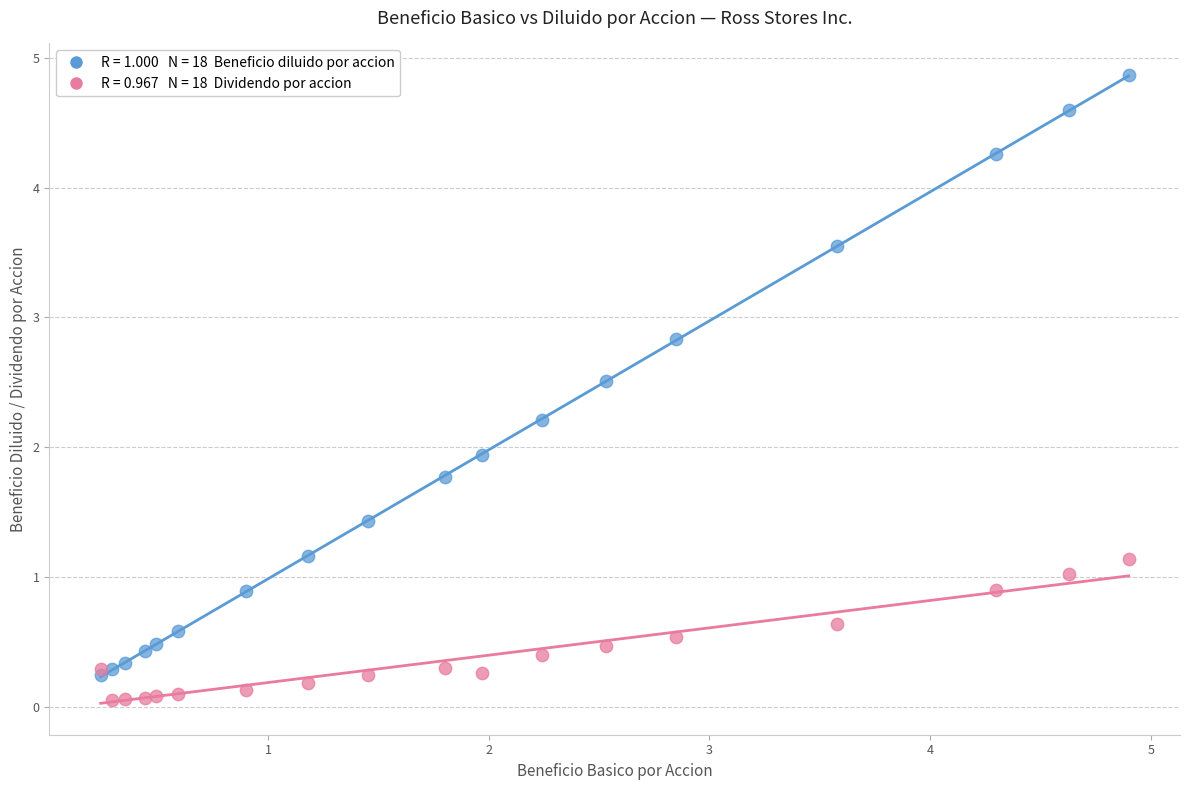

Across all series, what Y value is closest to 2?

1.9